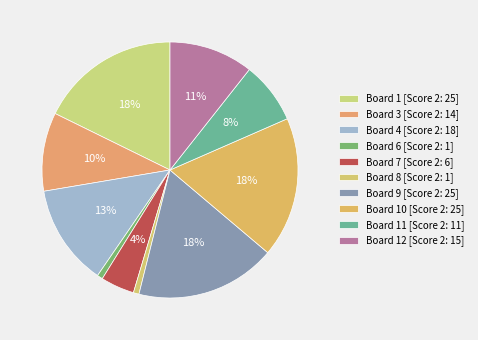

To the nearest percent, what is the difference between the largest and smallest slice percentages?

17%